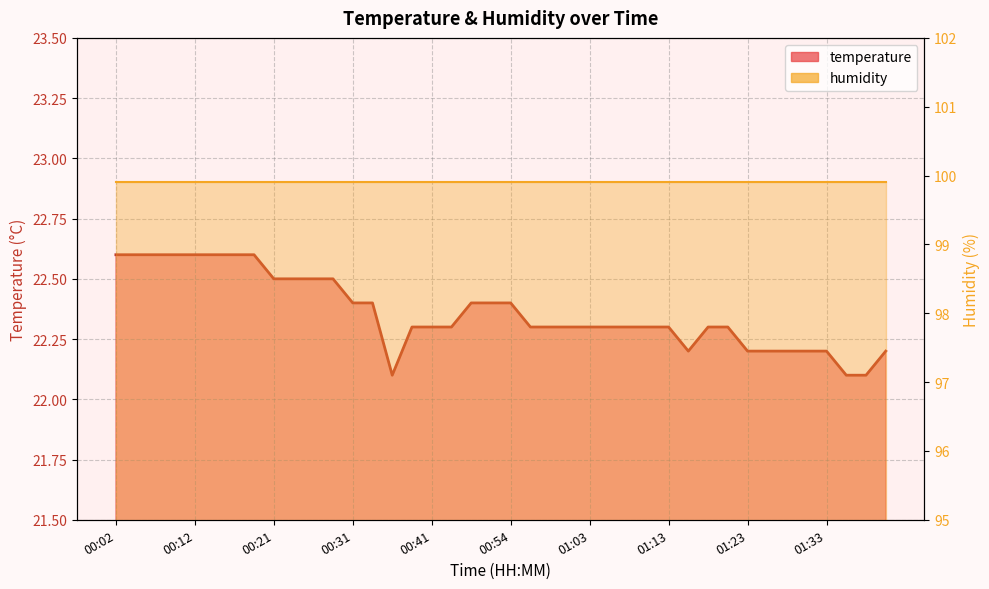

True or false: the data shows 30.7 at 00:12.

False